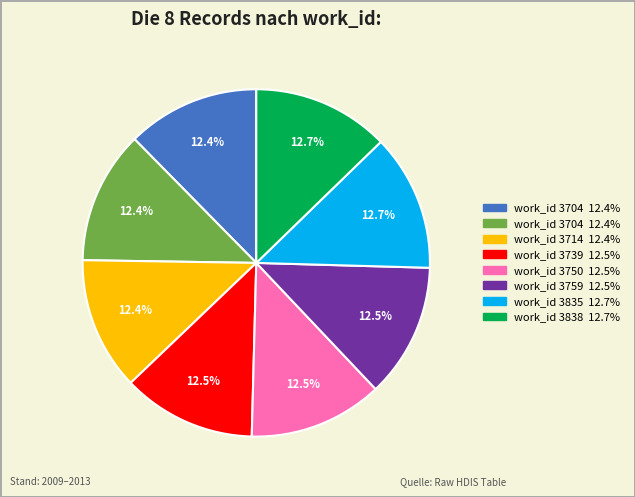

Is there any slice that represents more than half of the pie?

No